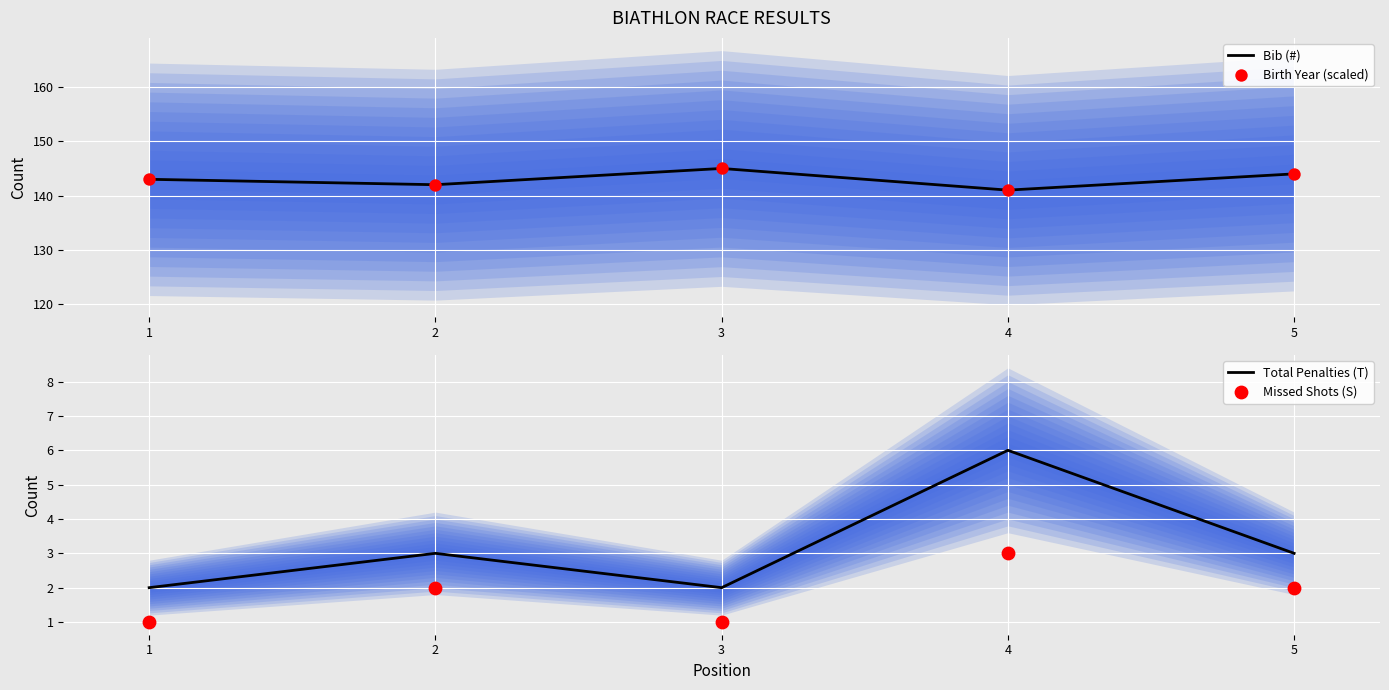

Which series reaches the maximum Y coordinate?

Bib (#)